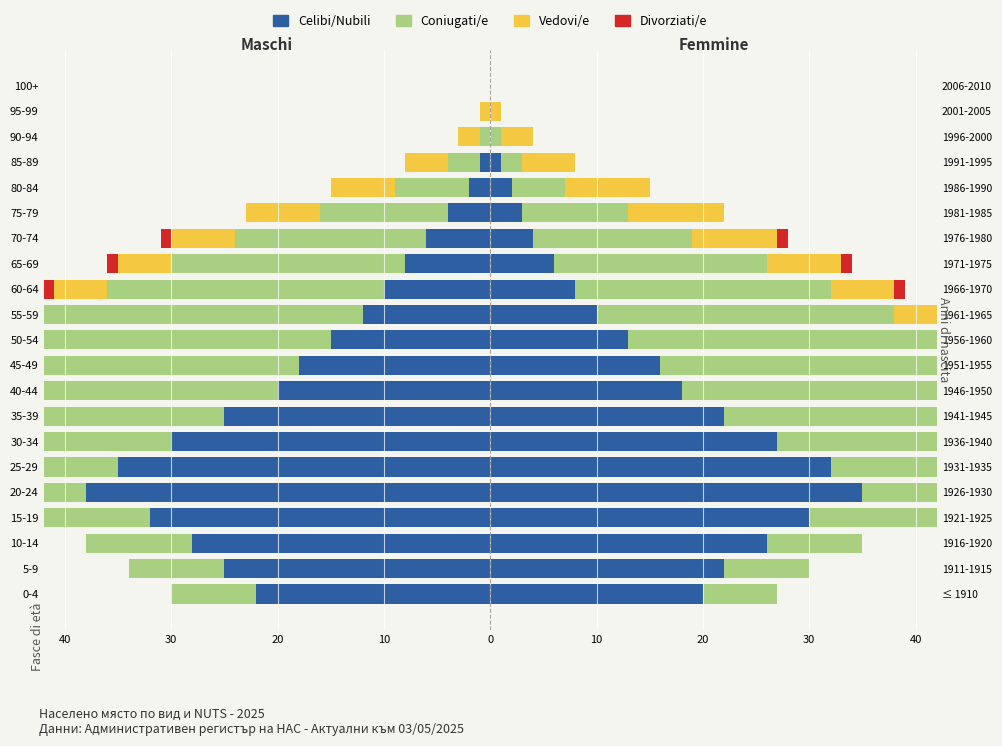

How many series are shown in this chart?

4